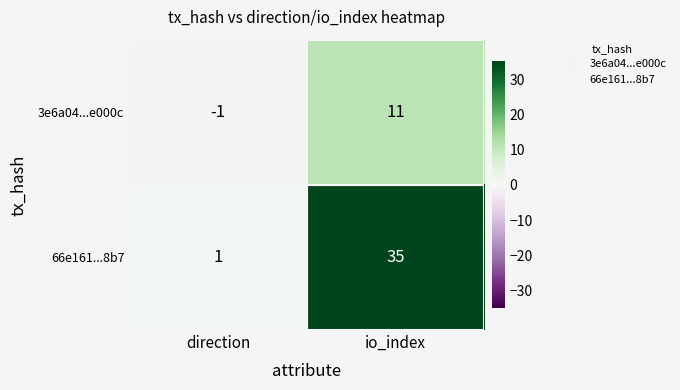

Which series changed the most between direction and io_index?

66e161...8b7